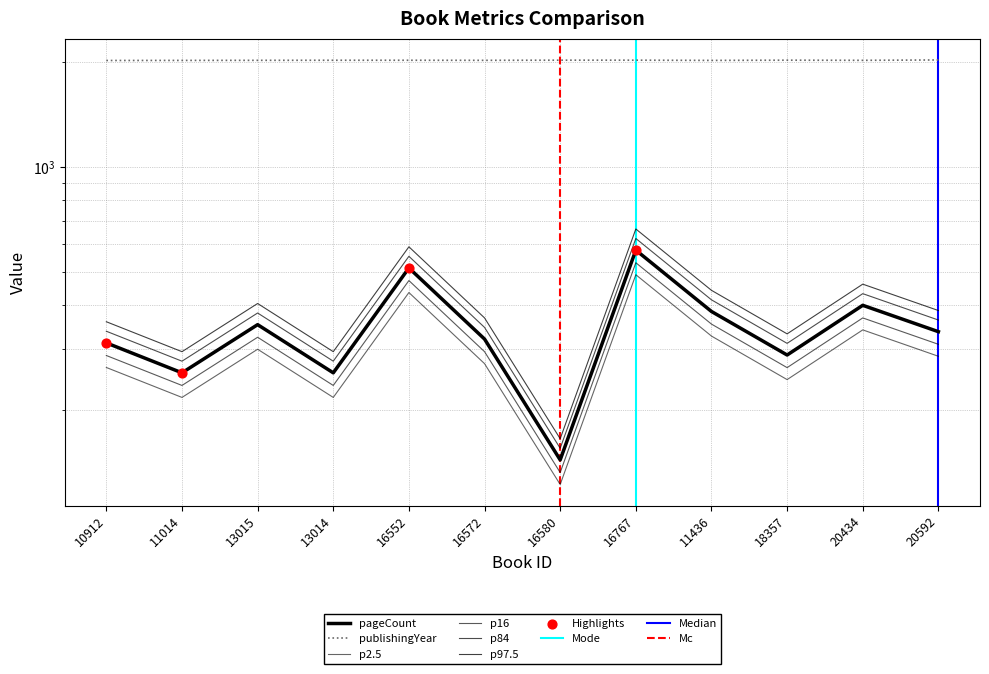

Which series has the largest total across all categories?

publishingYear